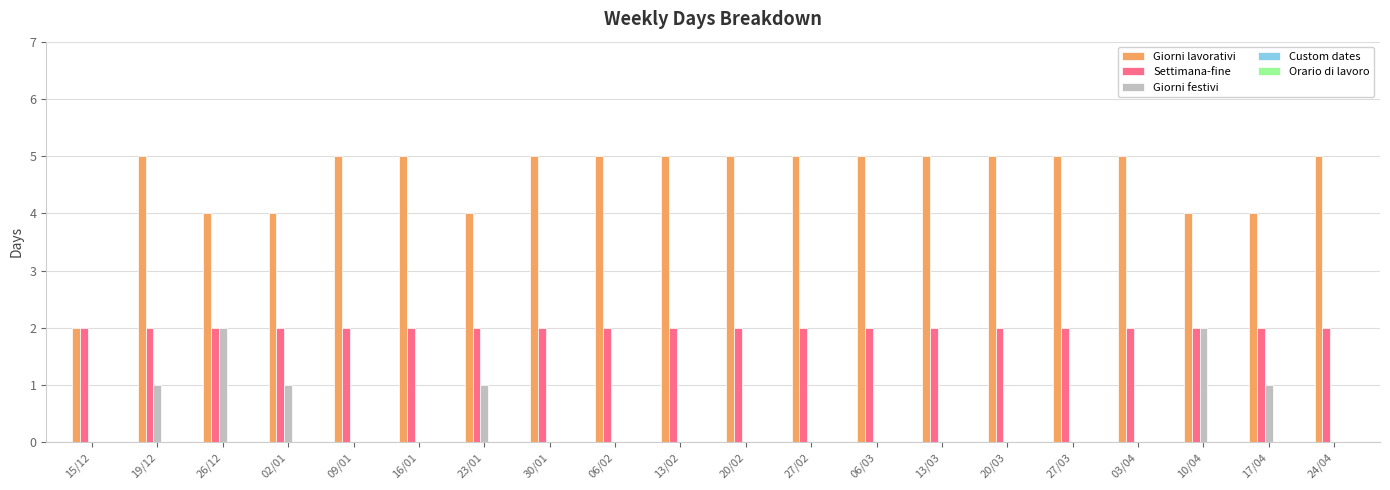

Is the value of Giorni festivi at 02/01 greater than the value of Giorni lavorativi at 06/03?

No